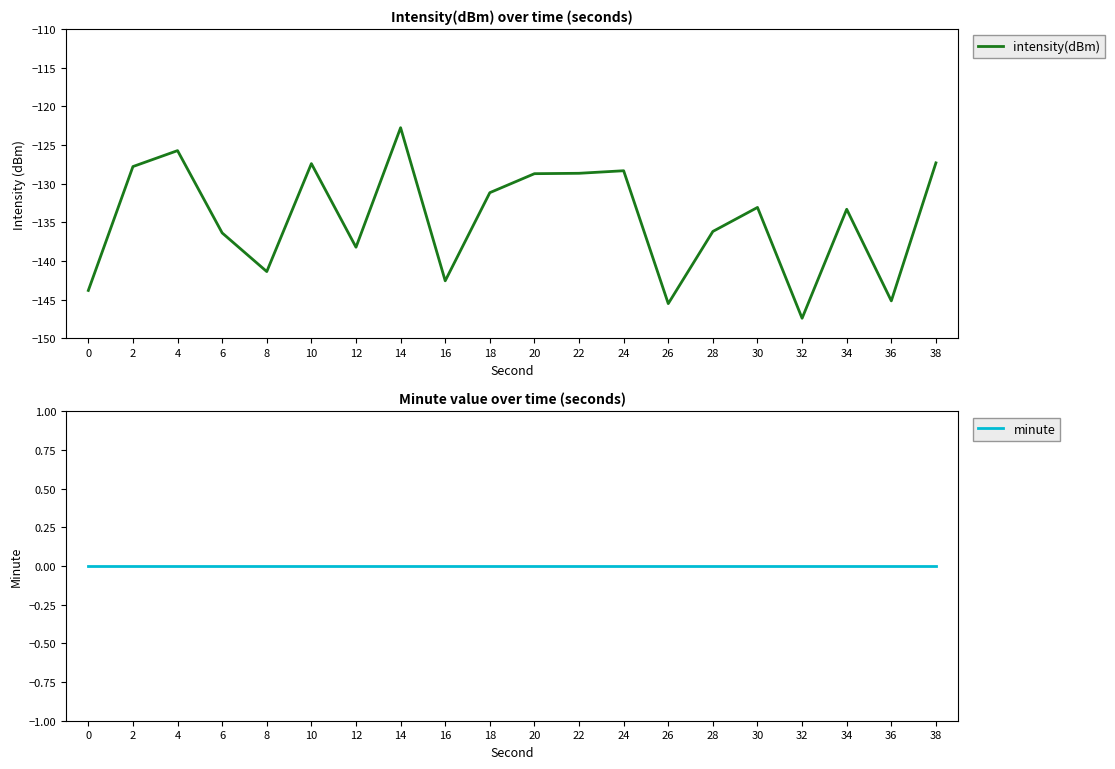

What is the average value of the intensity(dBm) series?

-134.5